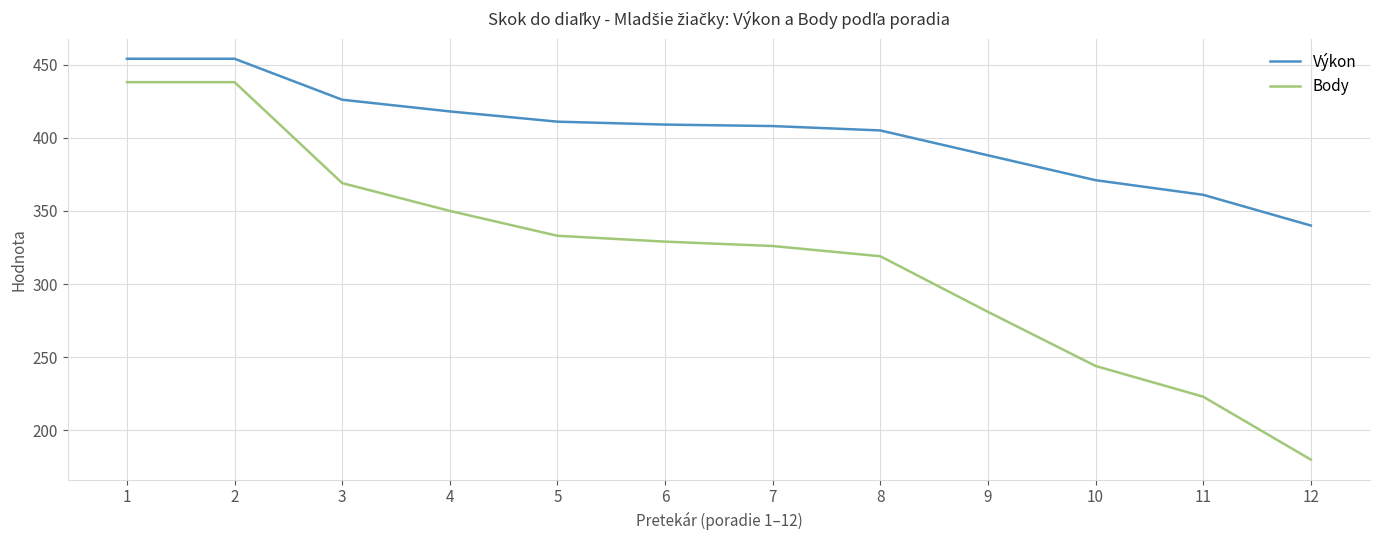

Is it true that Výkon equals 607 at 9?

False